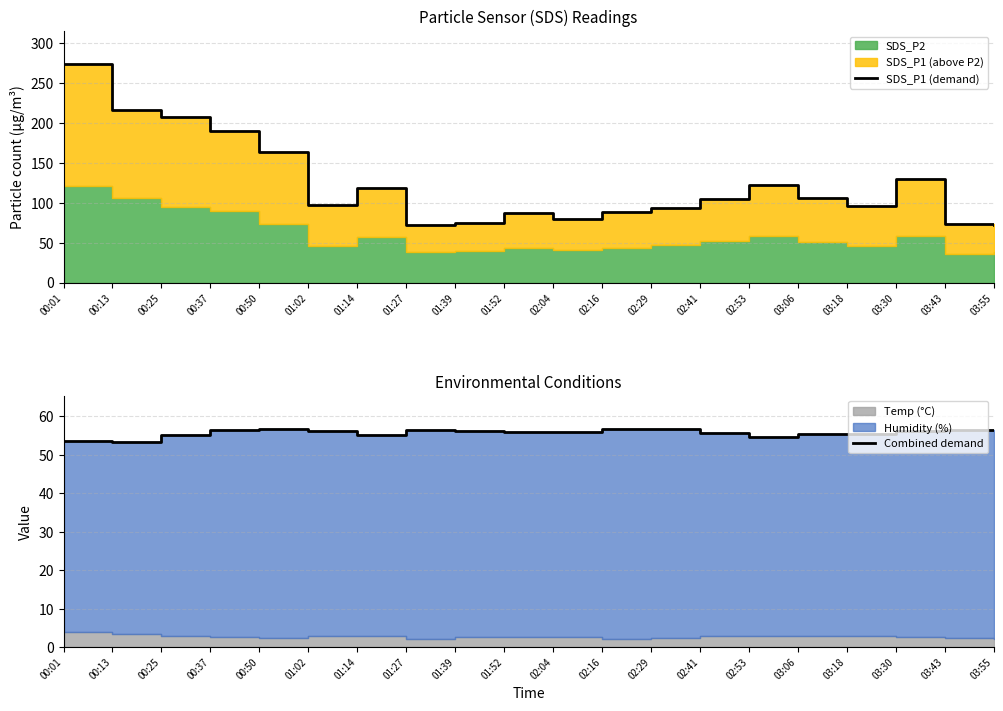

Between 00:25 and 01:52, which series saw the biggest shift?

SDS_P1 (demand)